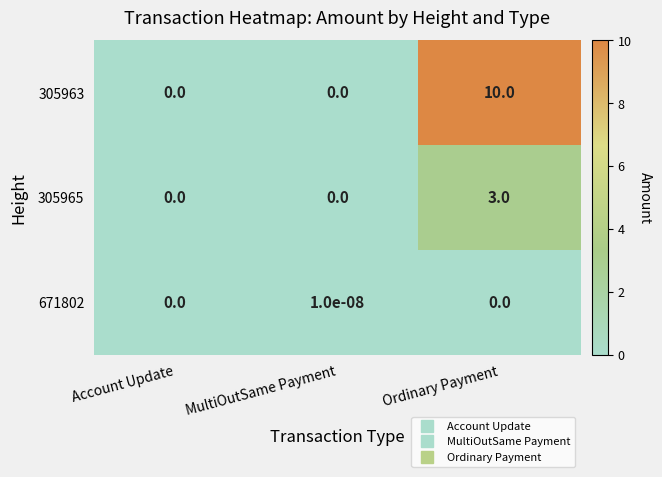

Which series has the largest total across all categories?

305963